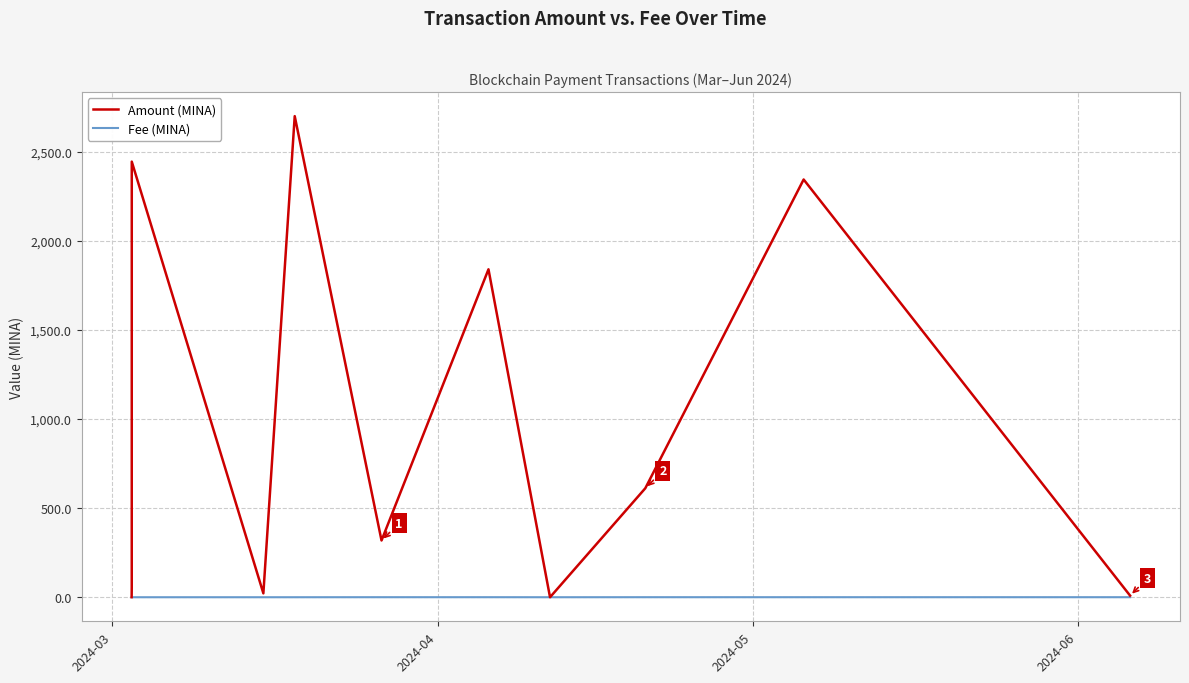

What is the maximum value shown in the chart?

2700.0